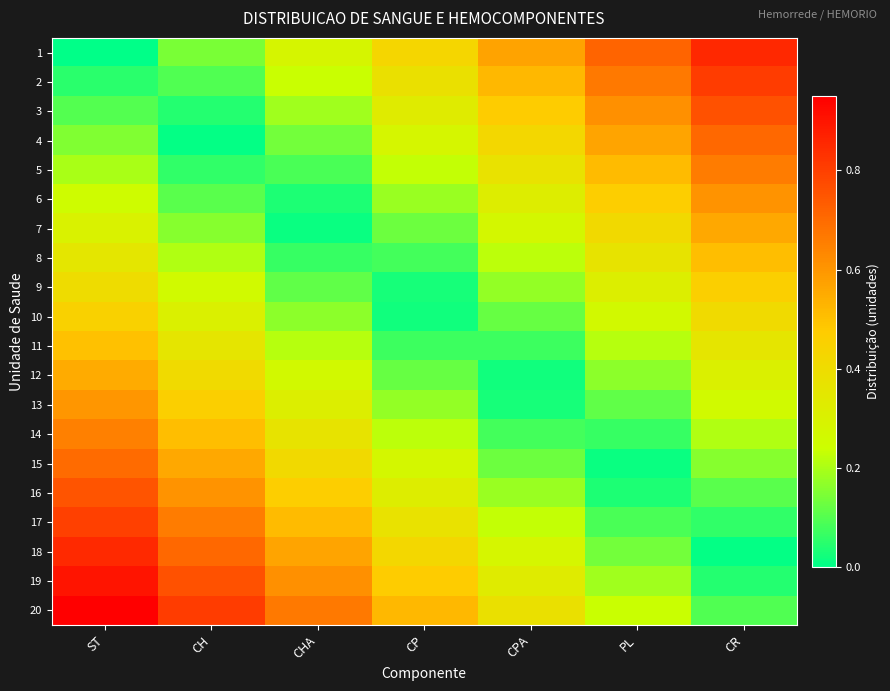

At how many categories does at least one series exceed 0?

7